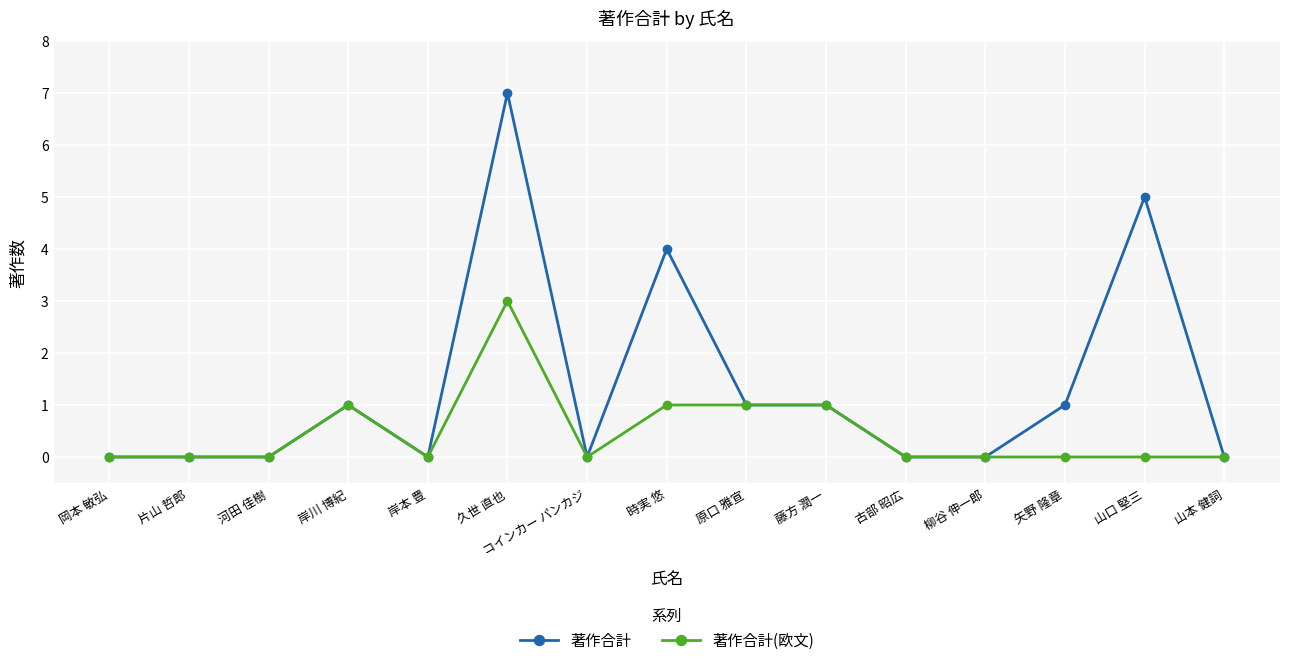

The value of 著作合計(欧文) at 原口 雅宣 is 1. True or false?

True